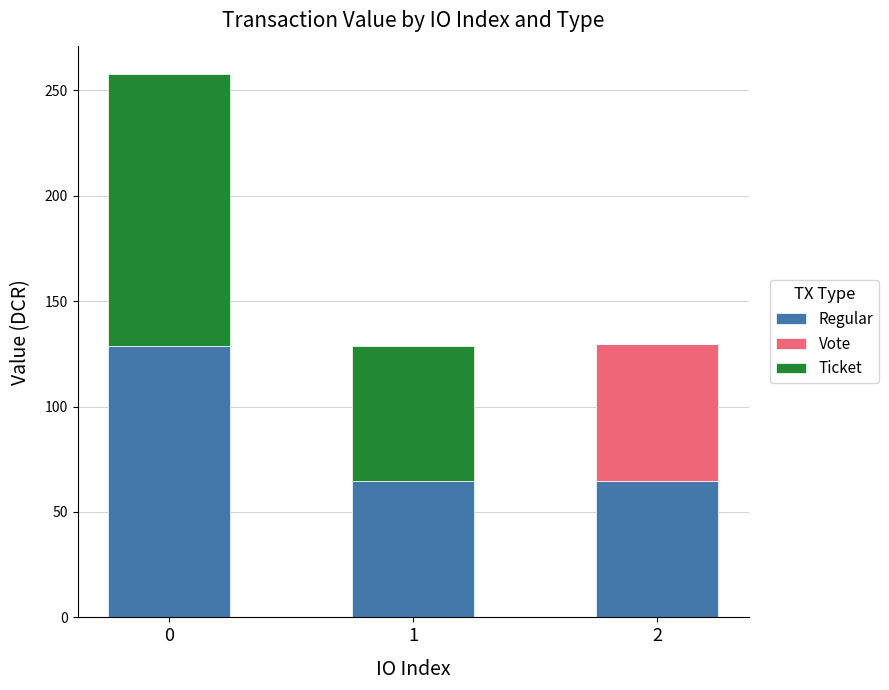

What is the highest value of the Regular series?

128.9